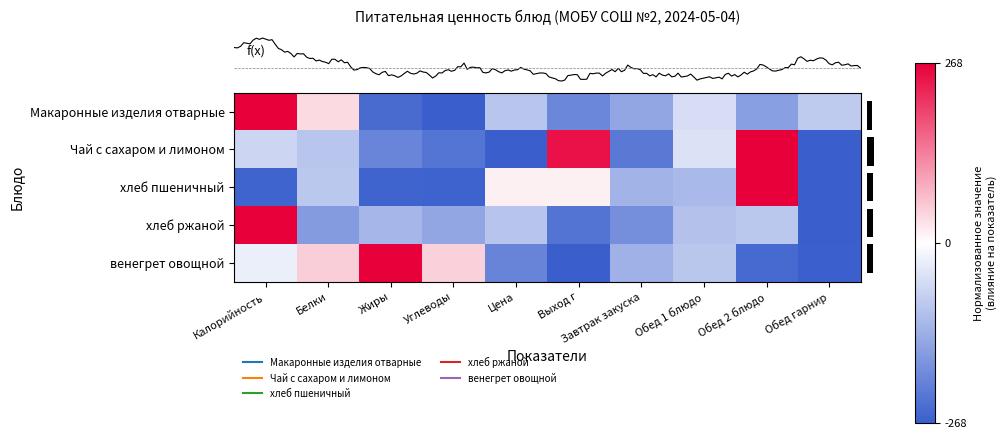

What is the difference between the highest and lowest values at Калорийность?

2.0